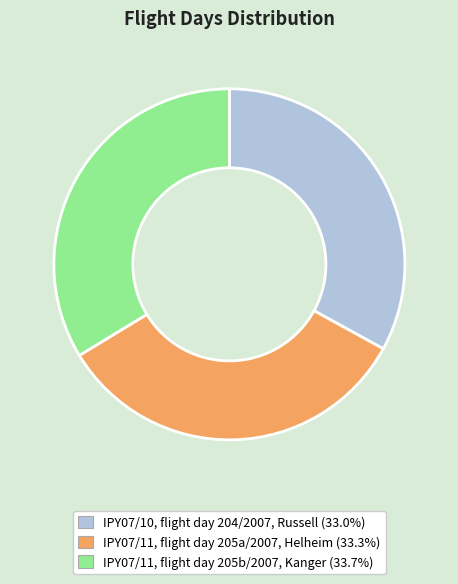

Does any single category account for the majority?

No